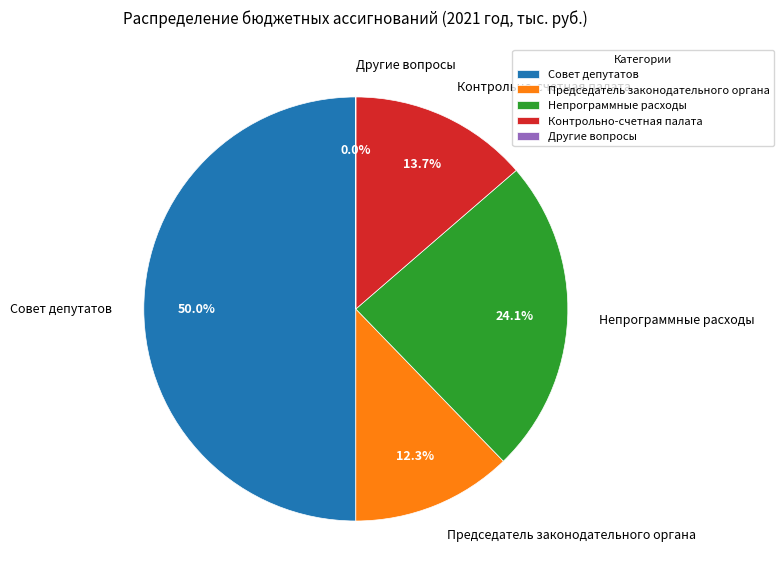

Does Непрограммные расходы represent more than half of the total?

No